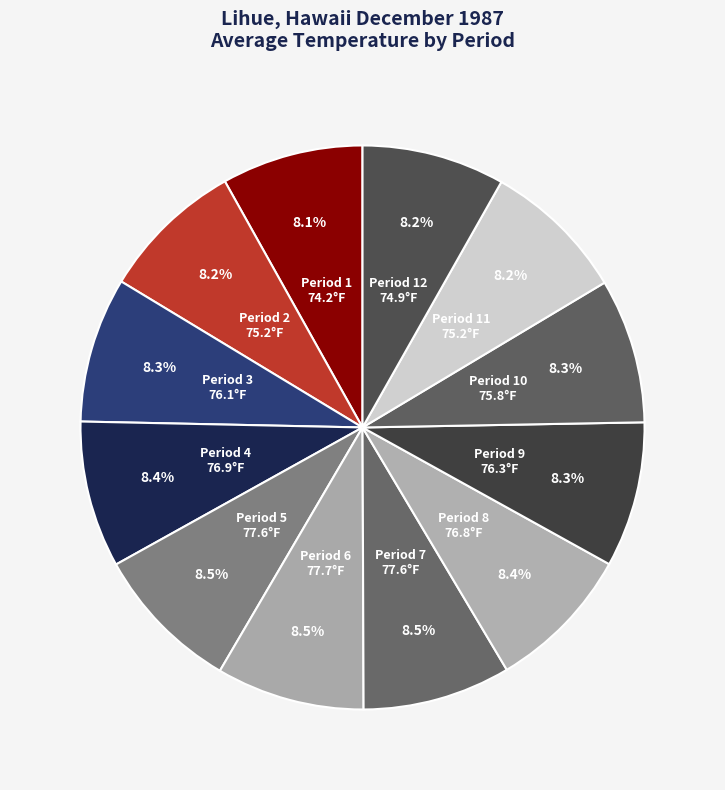

Count the number of slices in the pie.

12